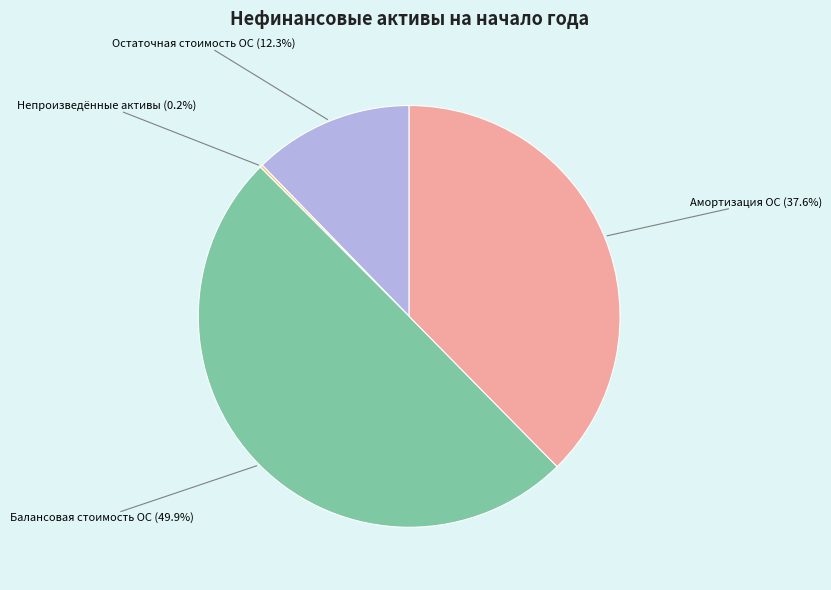

Combined, do Остаточная стоимость ОС and Амортизация ОС account for over 50%?

No